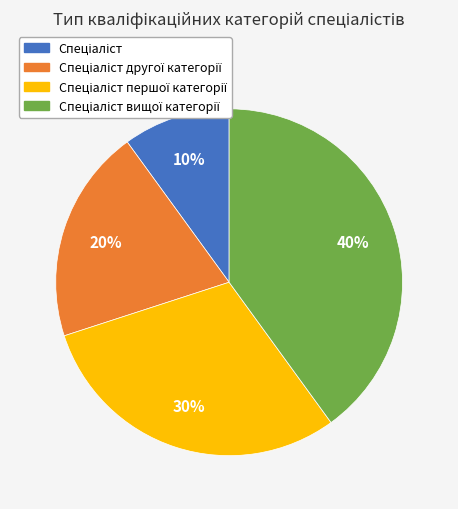

Does any single category account for the majority?

No